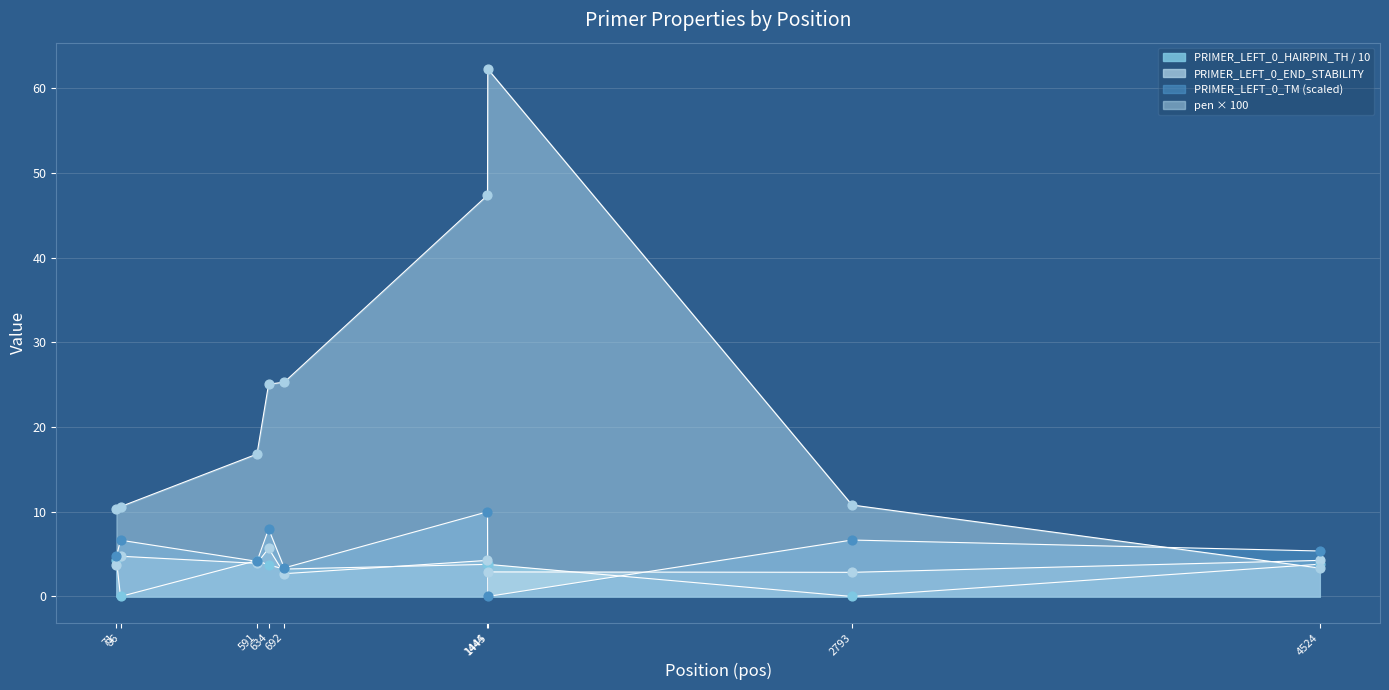

How many lines are shown in the chart?

4